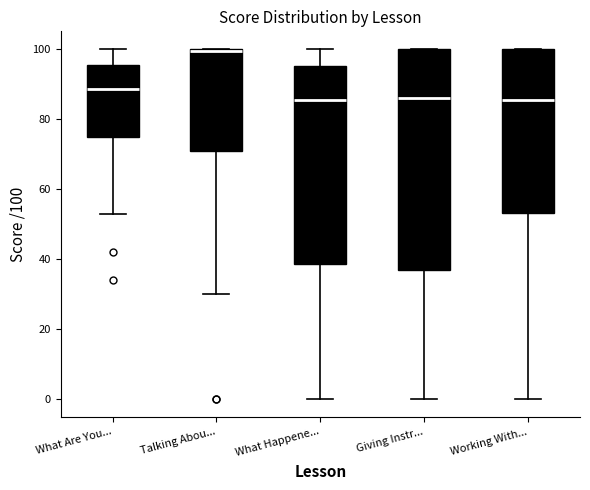

Where does the median line of the box for Giving Instr... sit on the y-axis? The values are not printed on the chart, so give them approximately, as read against the axis.

86